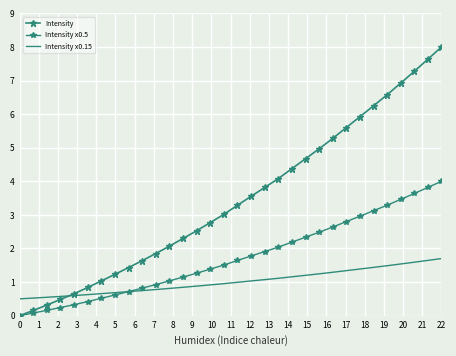

Which series has the largest range (max minus min)?

Intensity